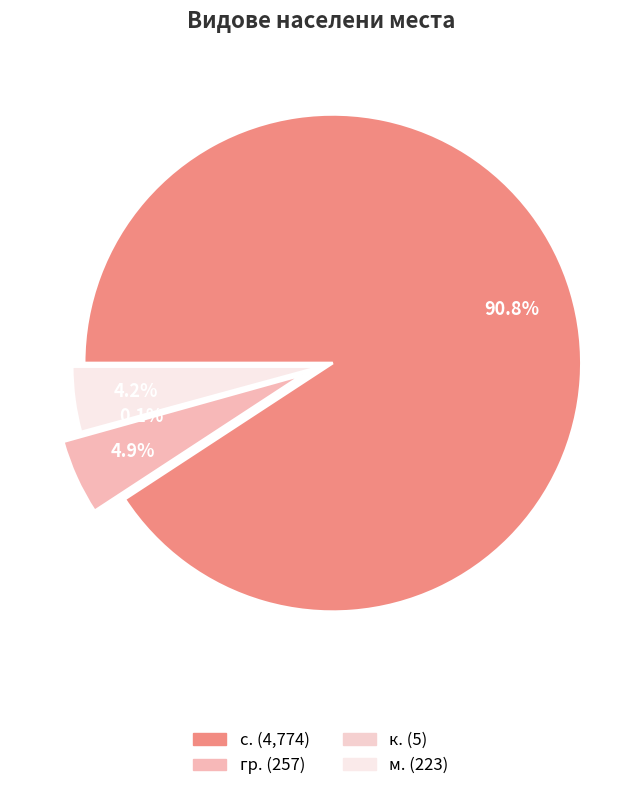

Which slice is the largest?

с.